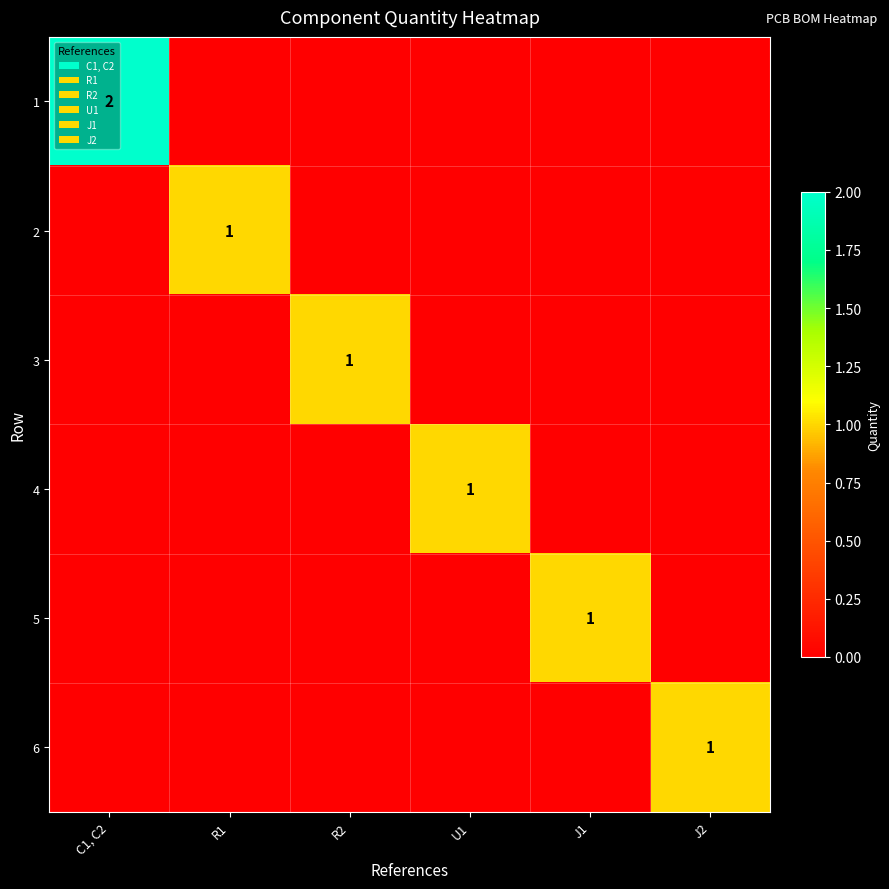

Which series has the largest range (max minus min)?

1